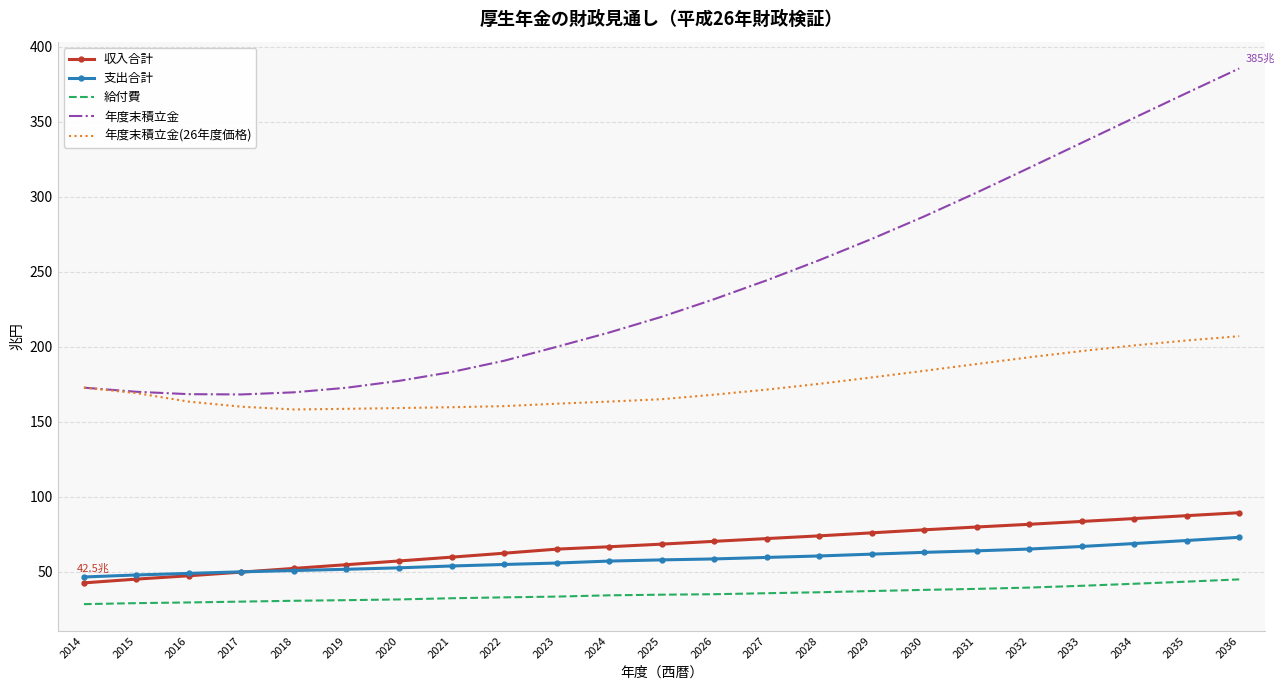

True or false: 支出合計 and 年度末積立金(26年度価格) intersect in this chart.

False